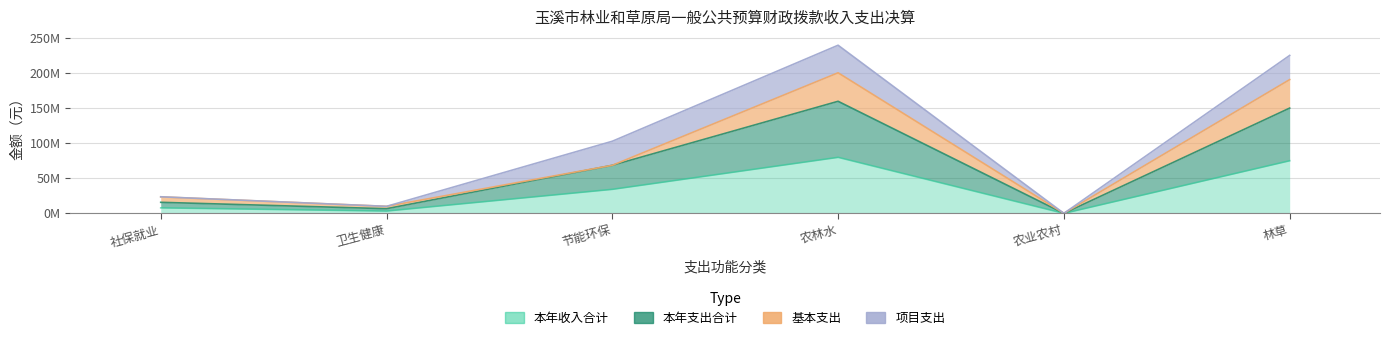

What is the minimum value for 本年支出合计?

63156.0